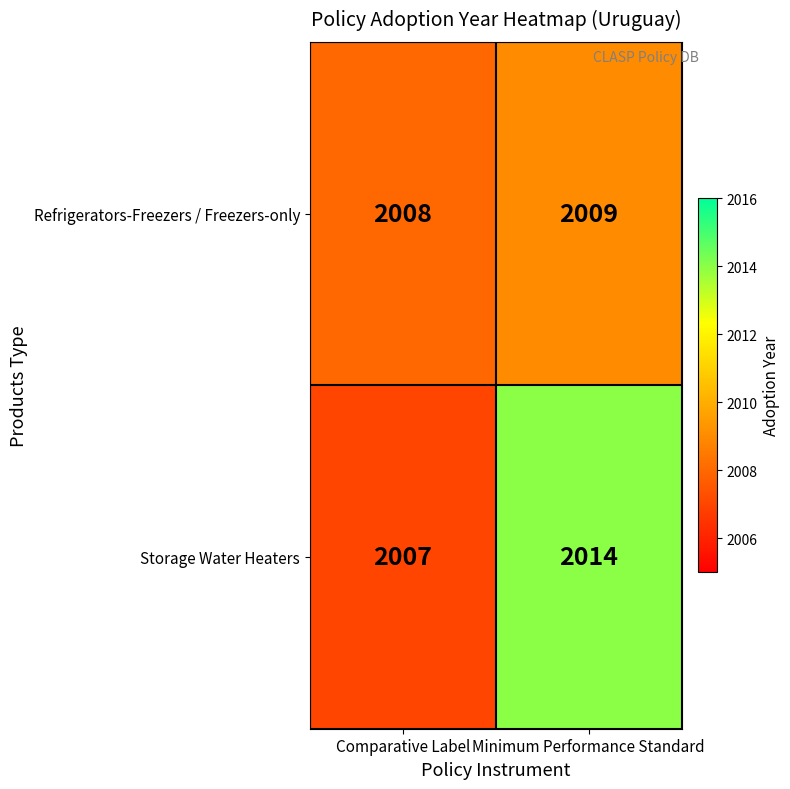

What is the difference between the Storage Water Heaters values at Comparative Label and Minimum Performance Standard?

7